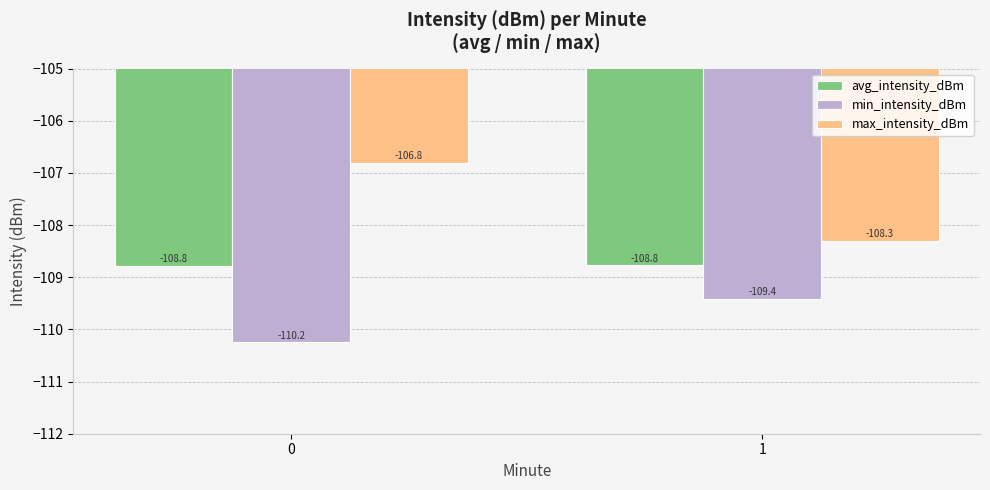

Between 0 and 1, which series saw the biggest shift?

max_intensity_dBm